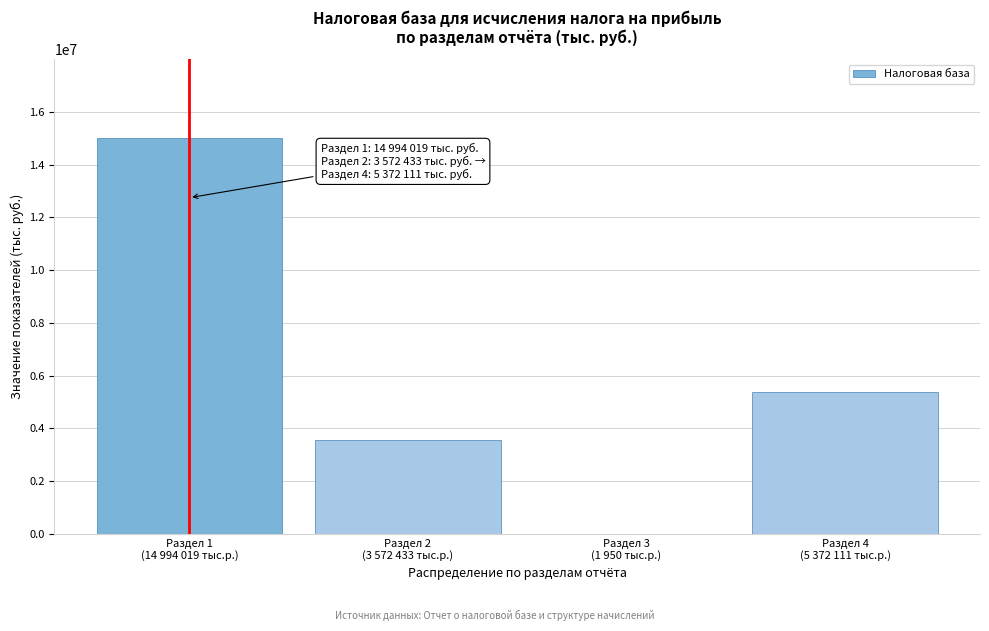

What is the maximum value shown in the chart?

14994019